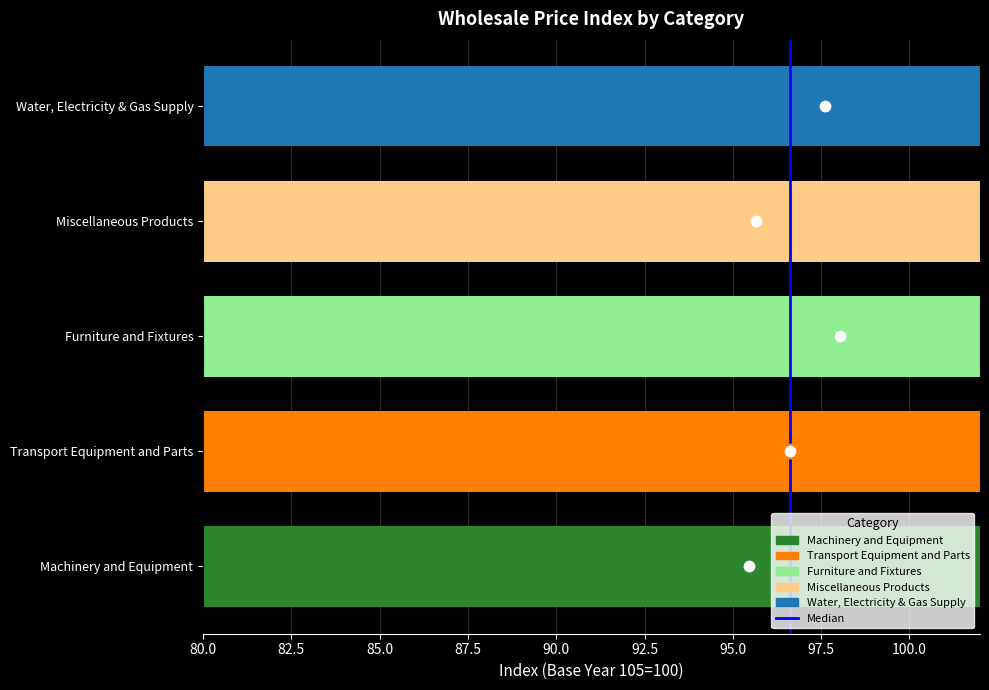

Reading left to right, transcribe all the data shown in this chart.

Machinery and Equipment=95.5	Transport Equipment and Parts=96.6	Furniture and Fixtures=98.0	Miscellaneous Products=95.7	Water, Electricity & Gas Supply=97.6